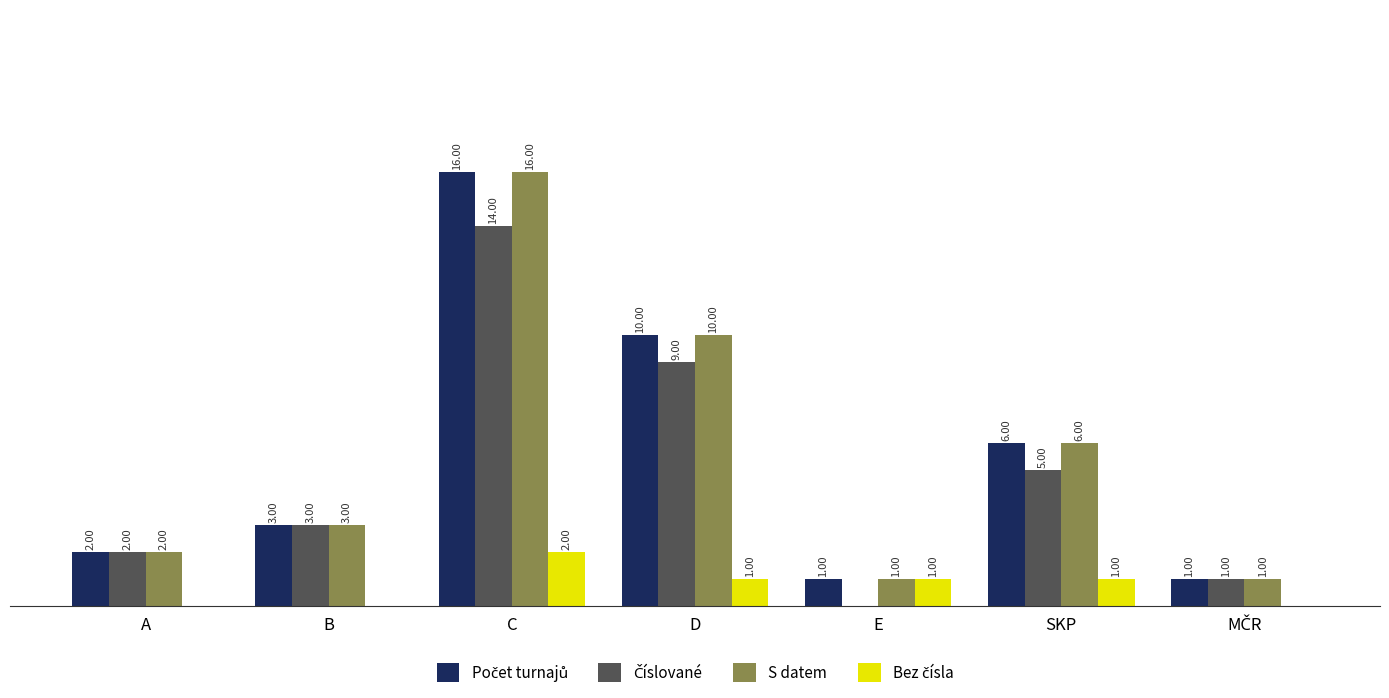

Which category has the highest value across all series?

C